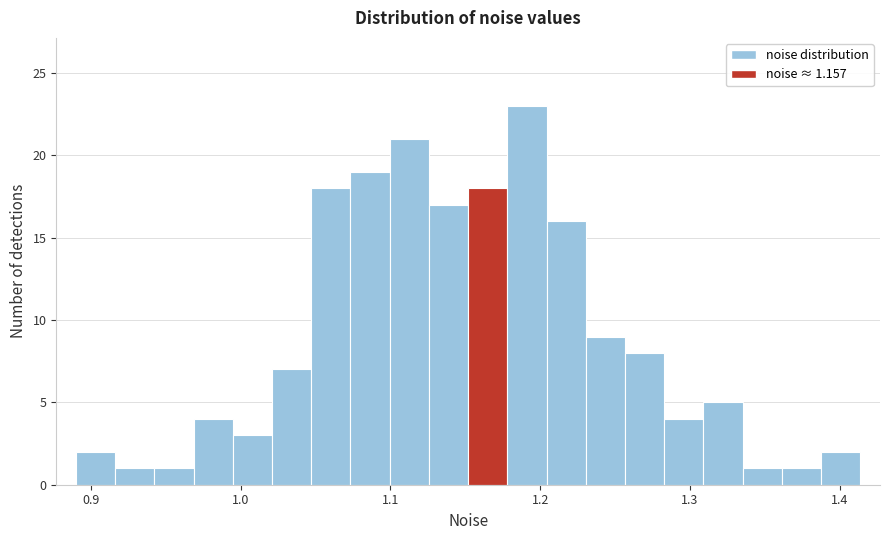

Around what value on the x-axis is the tallest bar? Give the approximate position of its centre, as read against the axis.

1.19